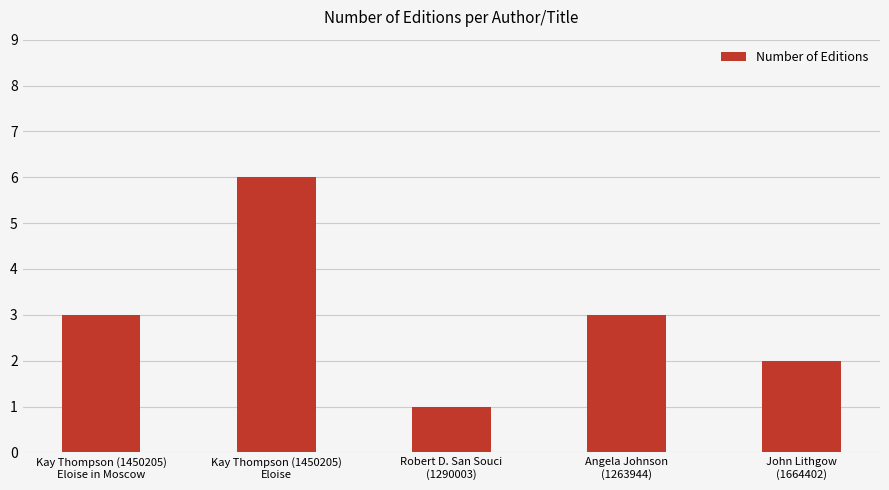

What is the difference between the maximum and second lowest values?

4